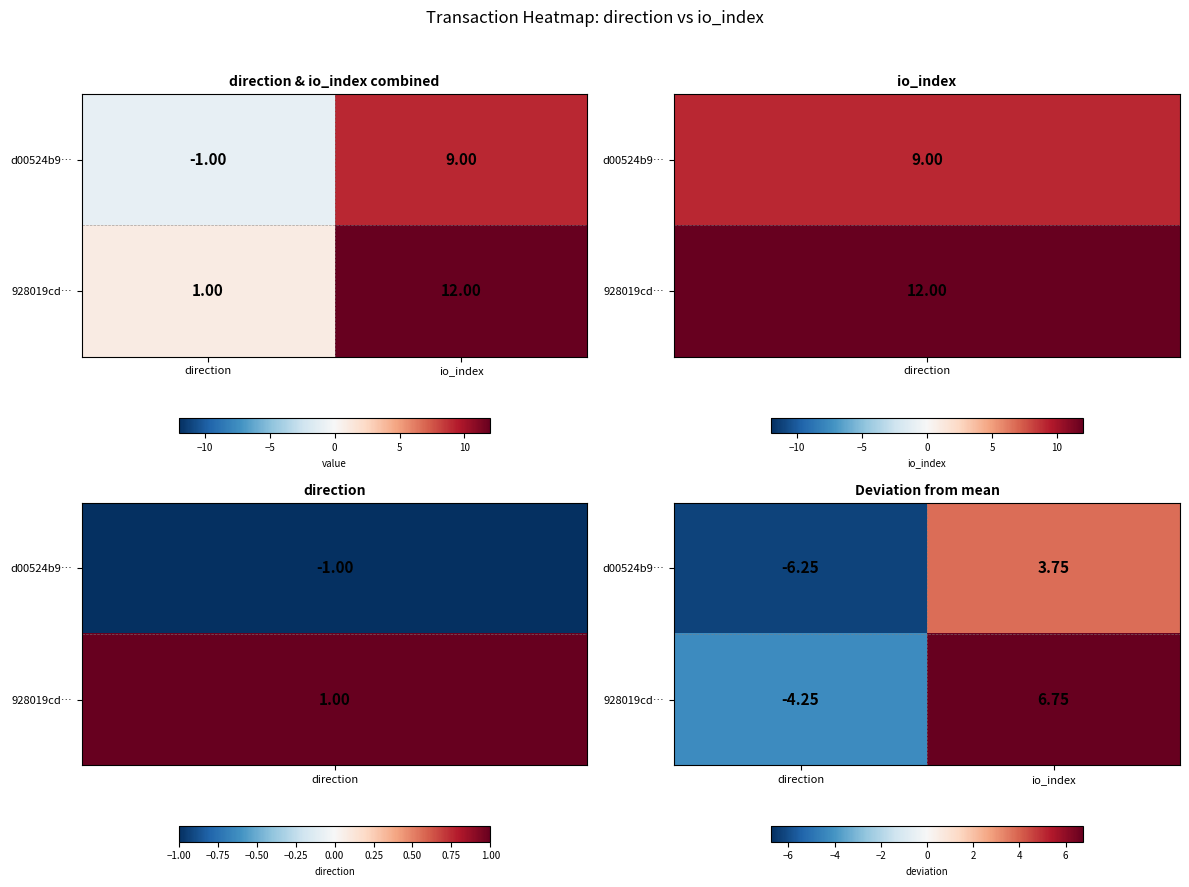

Which series changed the most between direction and io_index?

928019cd…